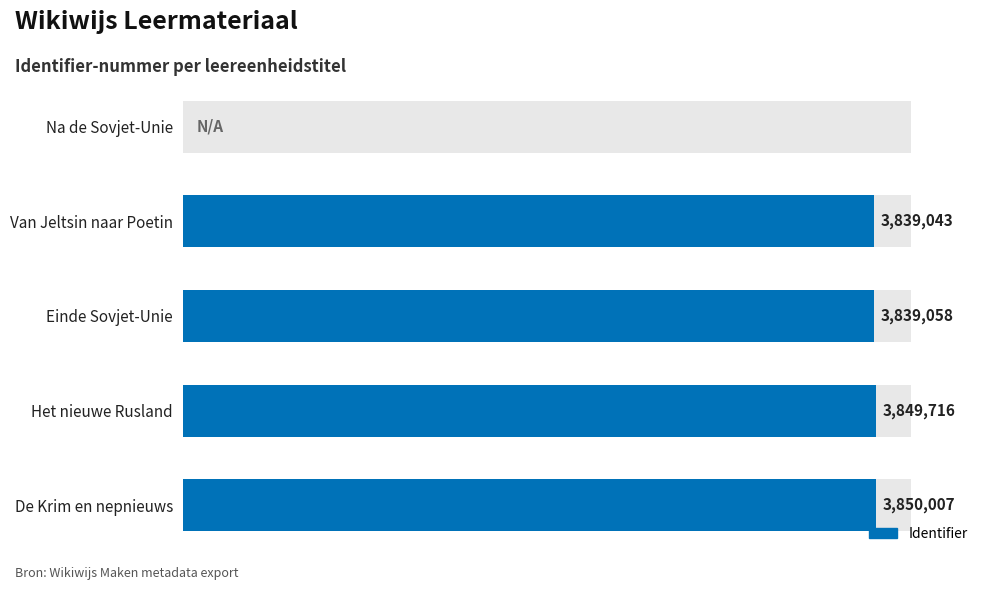

How many values are above zero?

4